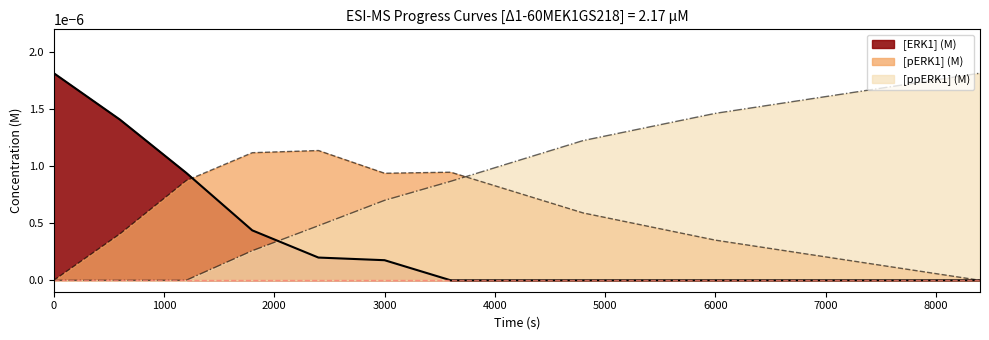

Does the chart have visible grid lines?

No